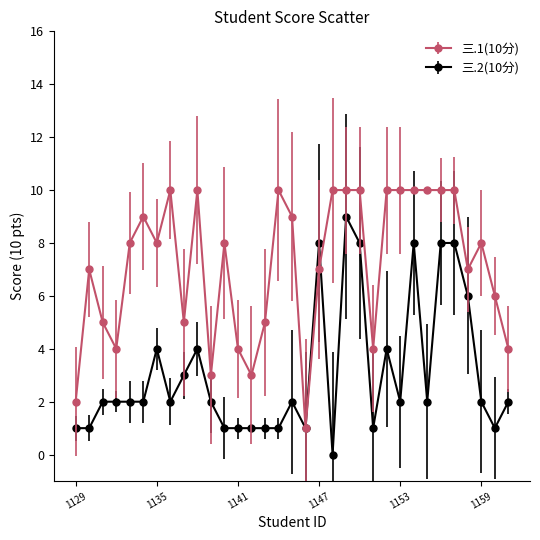

Which series has the largest total across all categories?

三.1(10分)